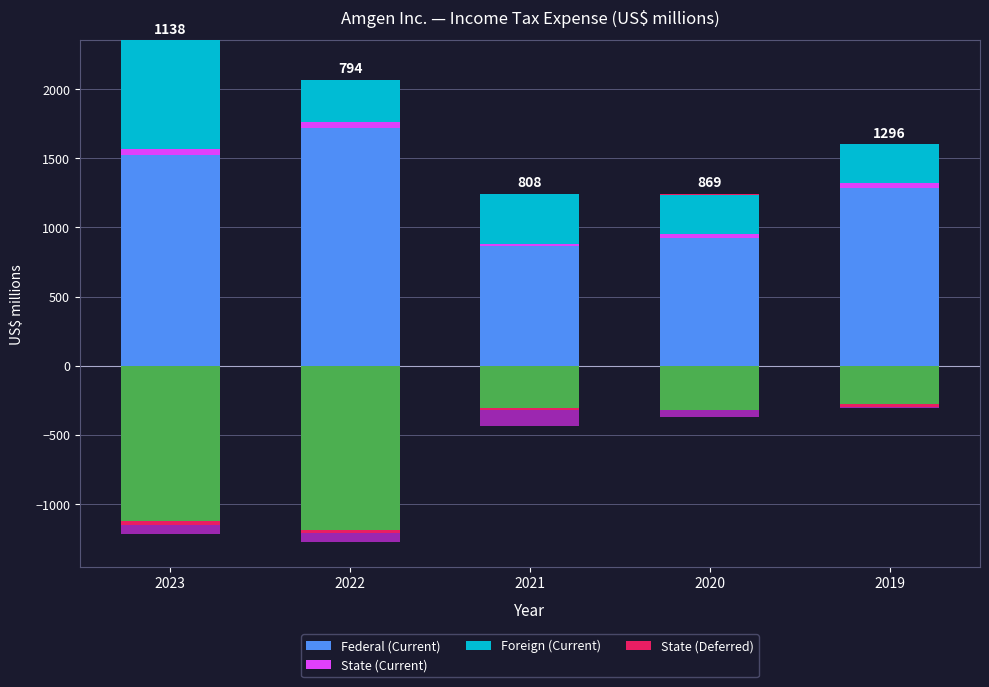

At which label is State (Deferred) closest to 4?

2023